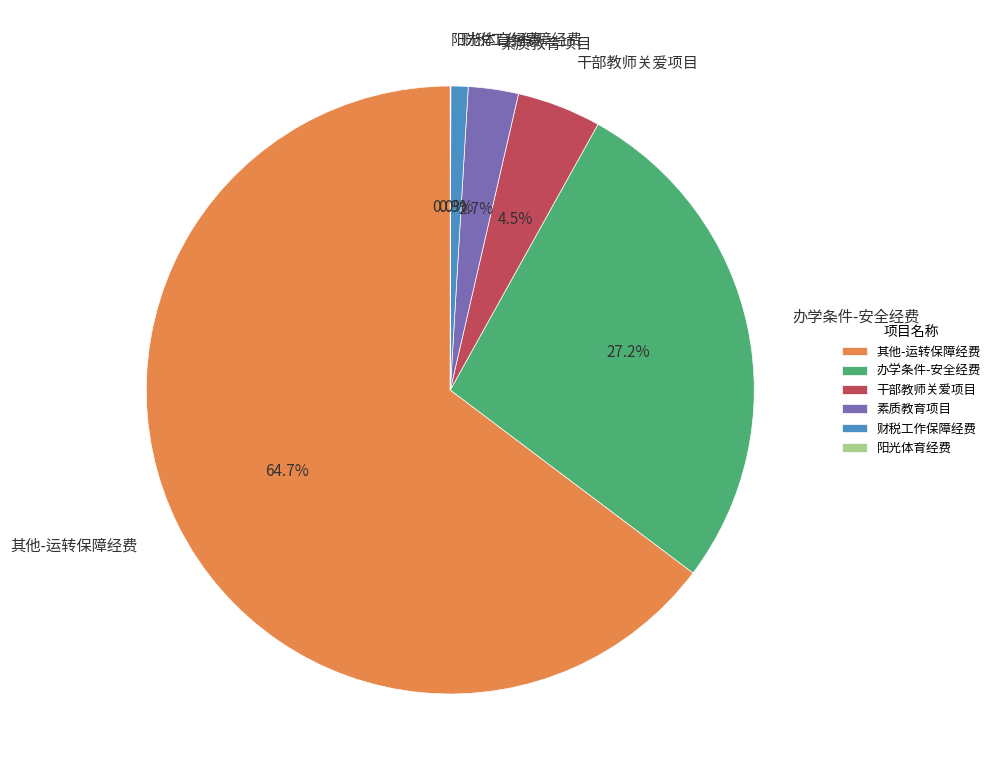

What is the ratio of the value at 素质教育项目 to the value at 干部教师关爱项目?

0.6